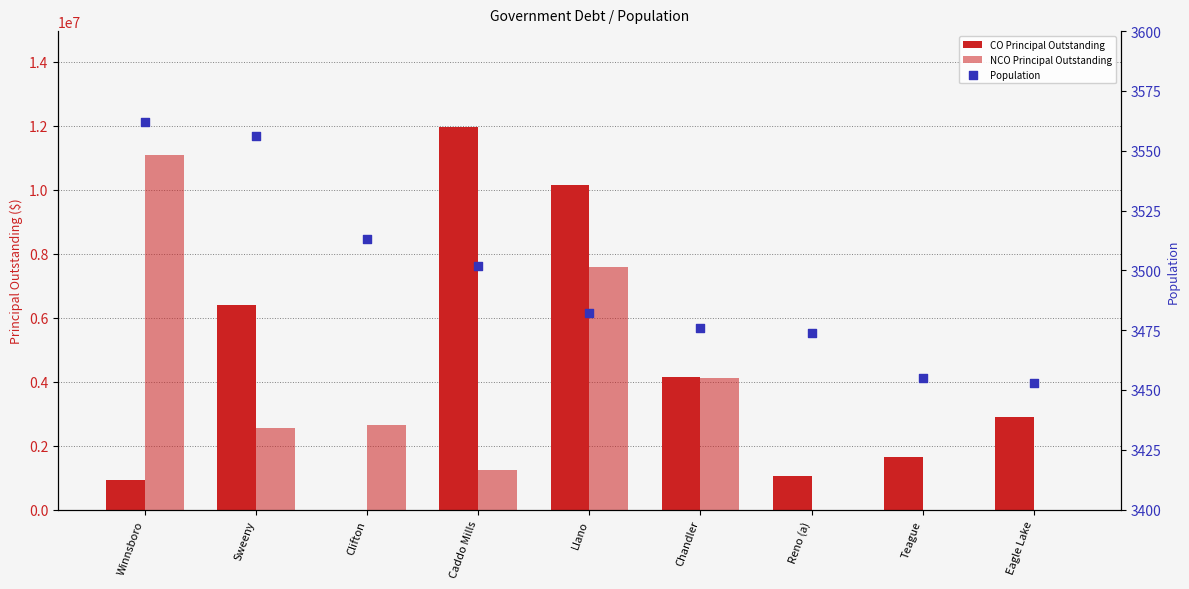

What are all the series names shown in the legend?

CO Principal Outstanding, NCO Principal Outstanding, Population